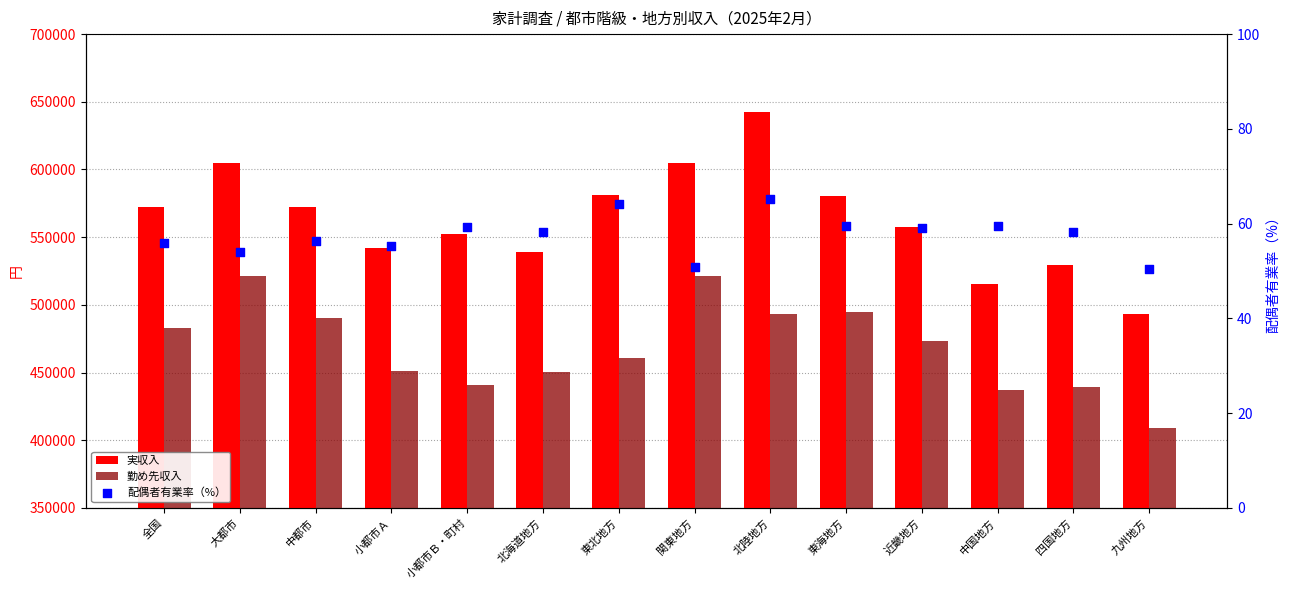

At how many categories does at least one series exceed 67563?

14